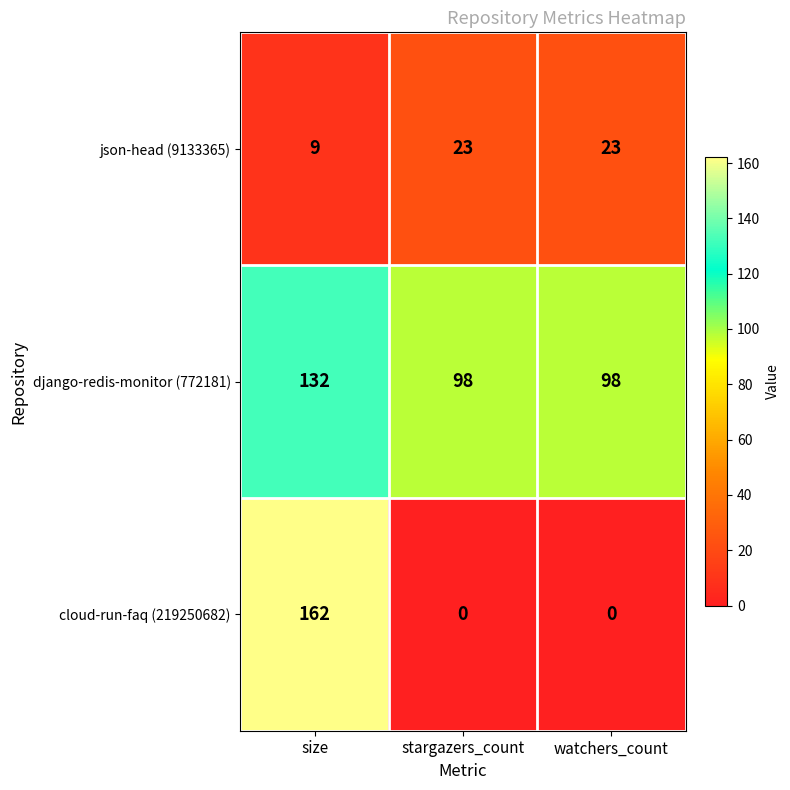

Which series has the largest total across all categories?

django-redis-monitor (772181)